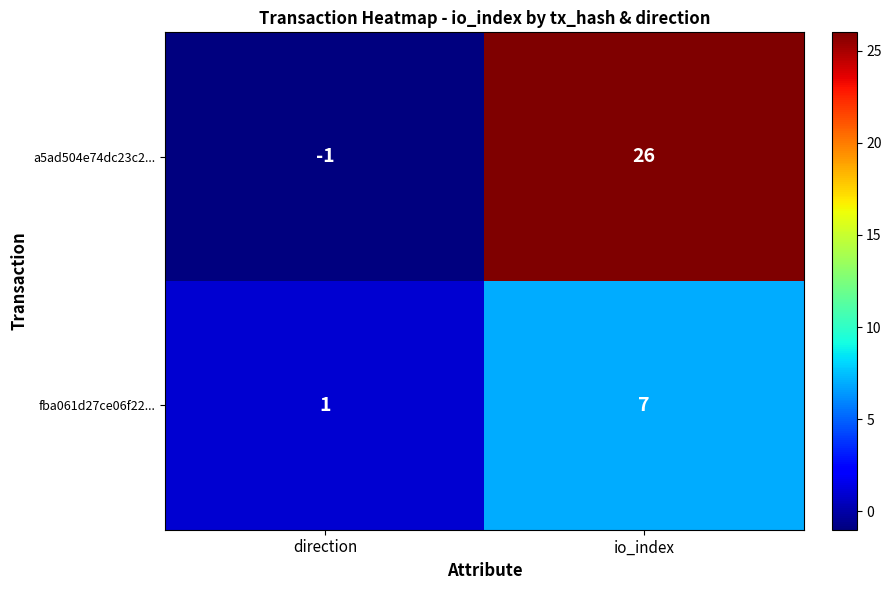

Which category has the highest value across all series?

io_index